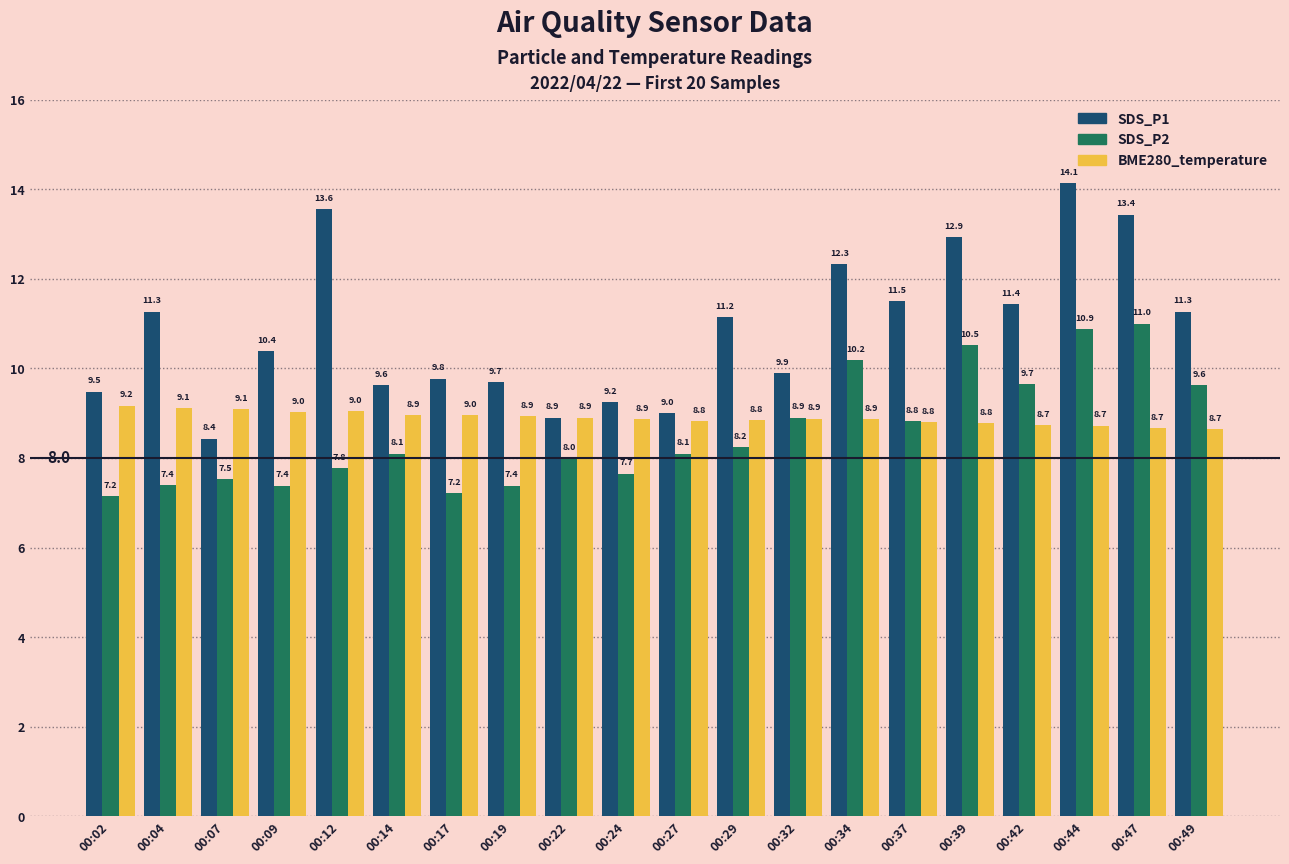

Rank the series by their maximum value, from lowest to highest.

BME280_temperature, SDS_P2, SDS_P1